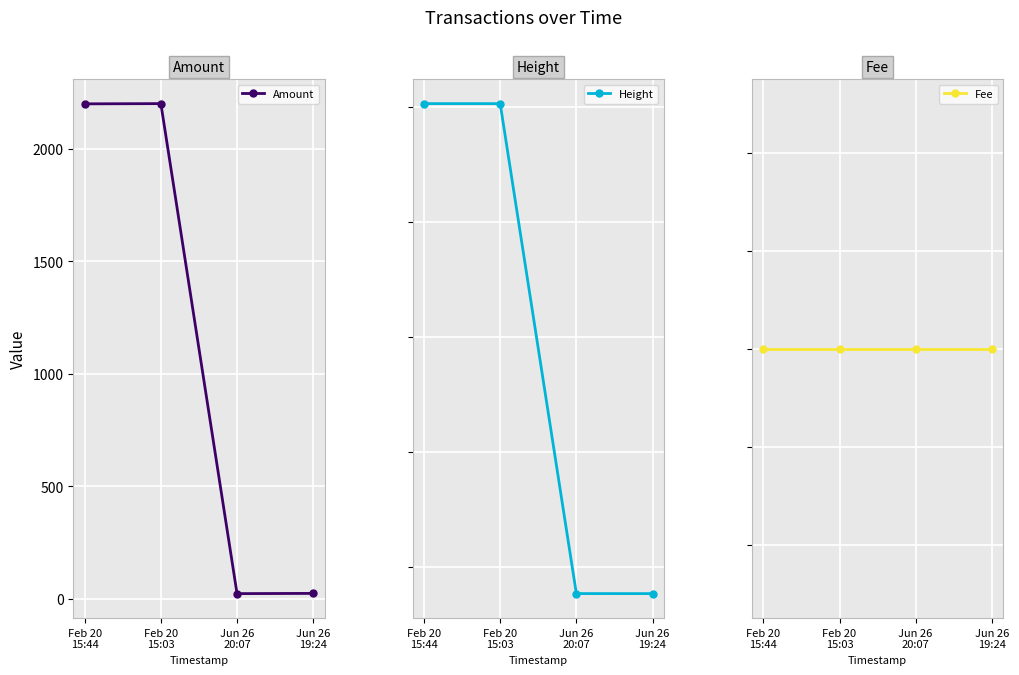

True or false: Fee has more than 0 interior local peaks.

False